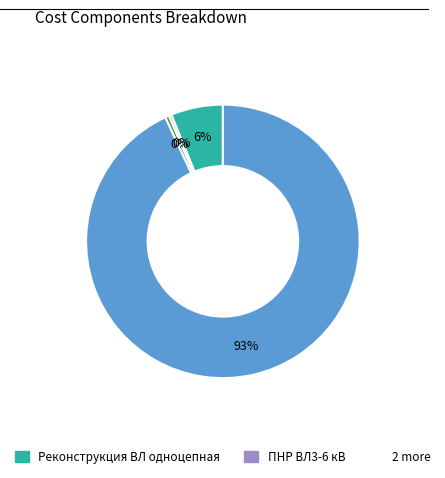

Does any single category account for the majority?

Yes